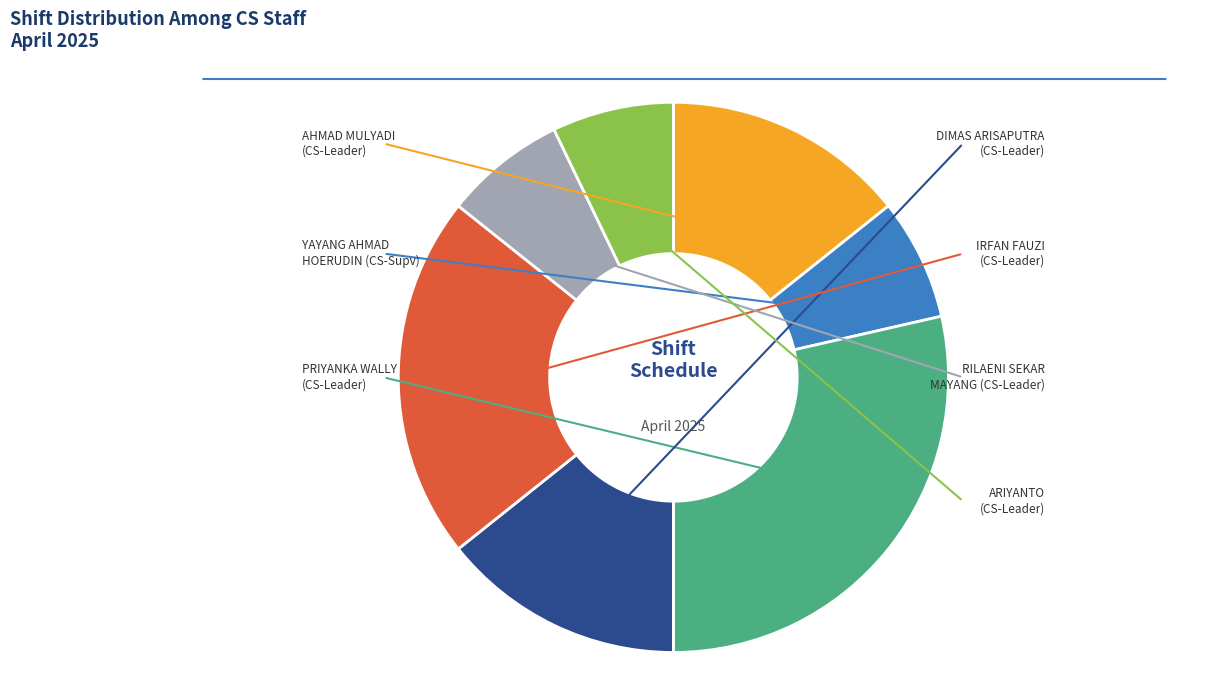

The RILAENI SEKAR MAYANG slice represents 1% of the pie. True or false?

False